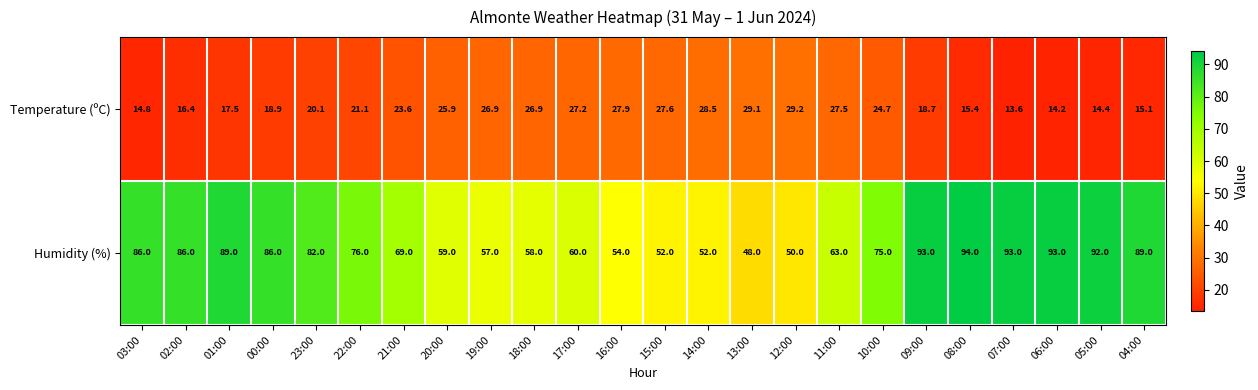

What is the sum of the Temperature (ºC) values at 02:00 and 14:00?

44.9